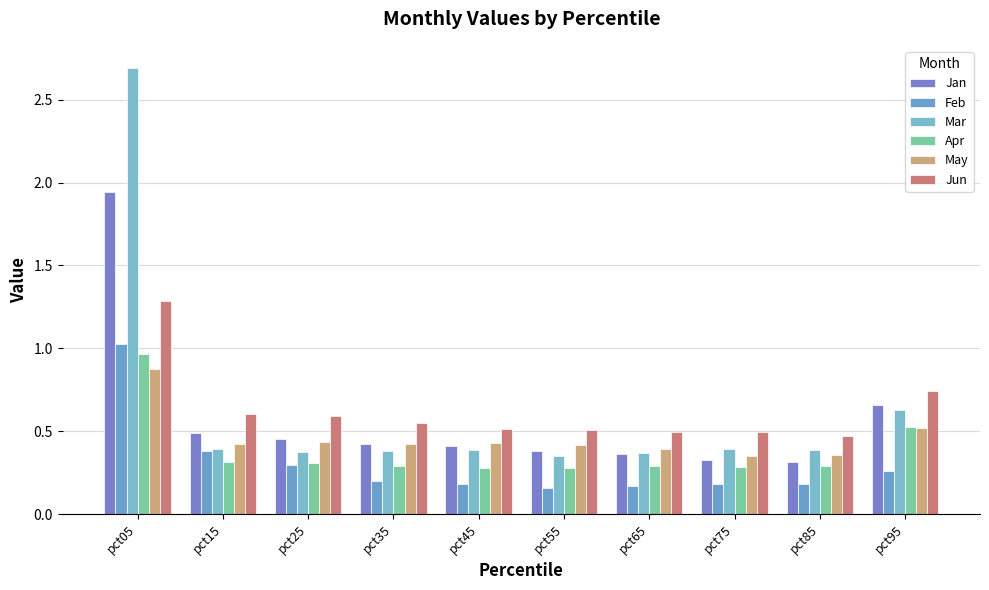

The value of Jan at pct35 is 0.7. True or false?

False